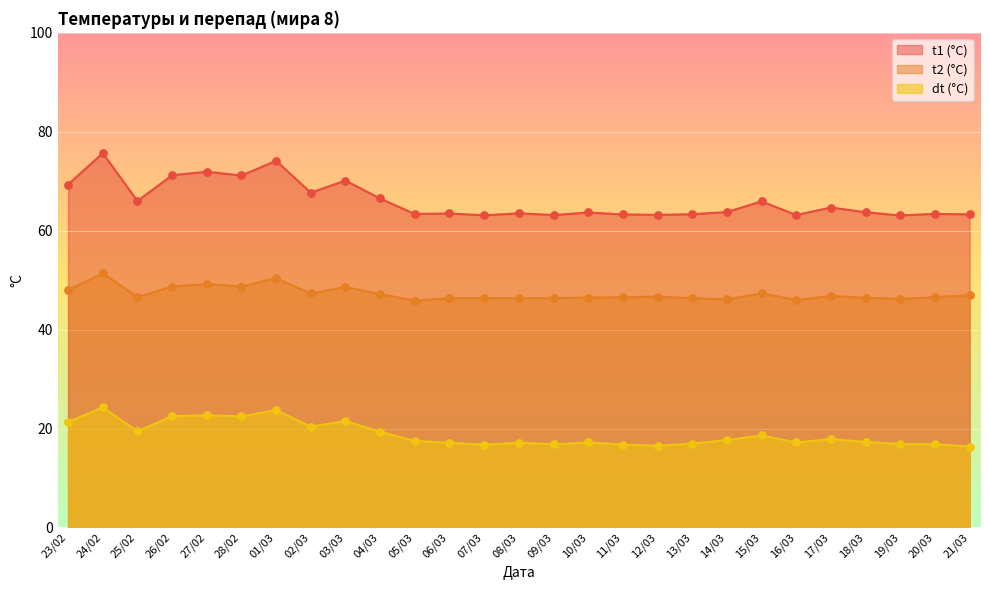

What are all the series names shown in the legend?

t1 (°C), t2 (°C), dt (°C)